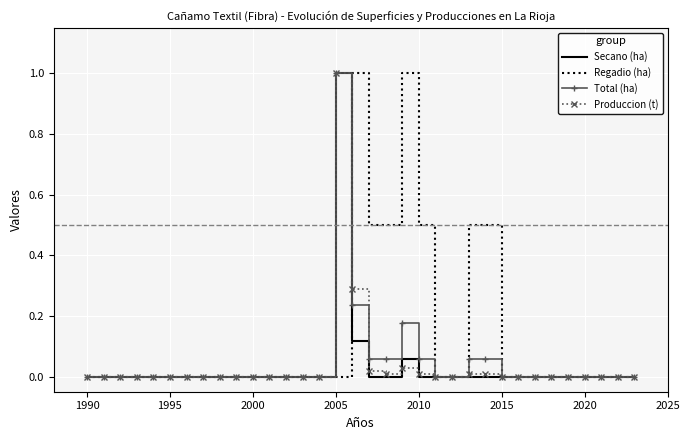

What is the maximum value for Produccion (t)?

1.0